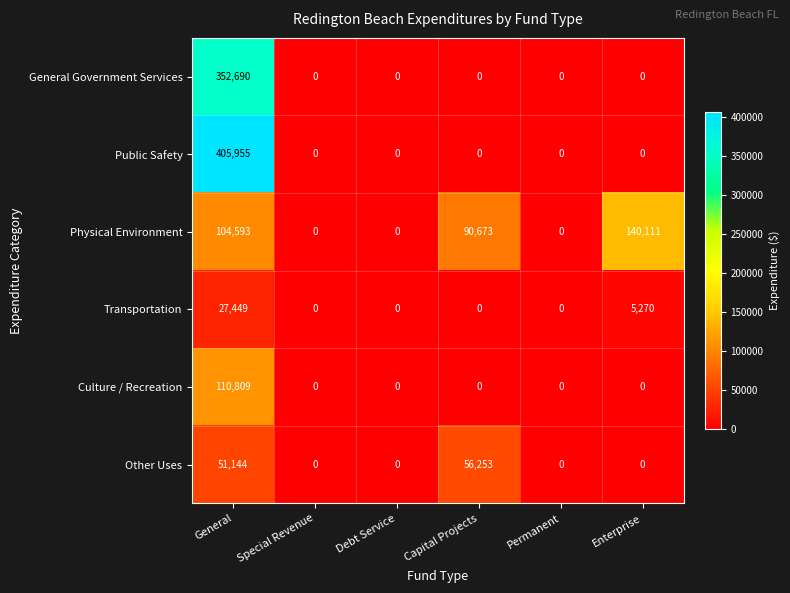

The value of General Government Services at Debt Service is 0. True or false?

True